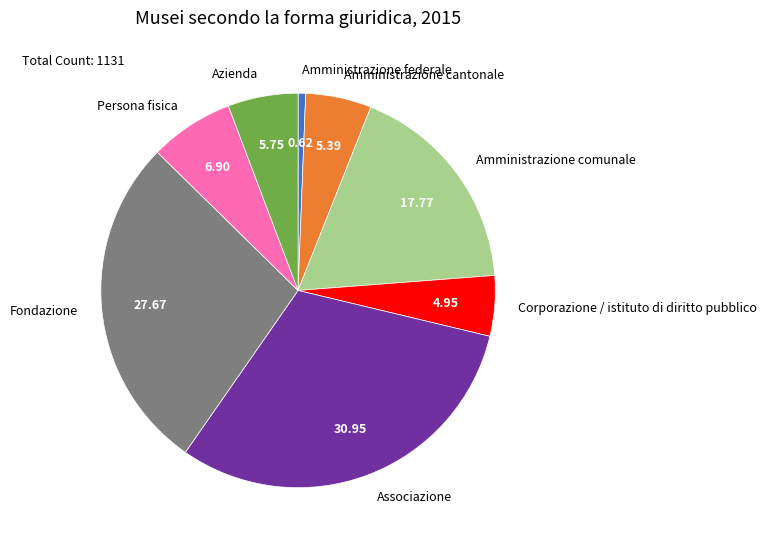

Which slice is the smallest?

Amministrazione federale